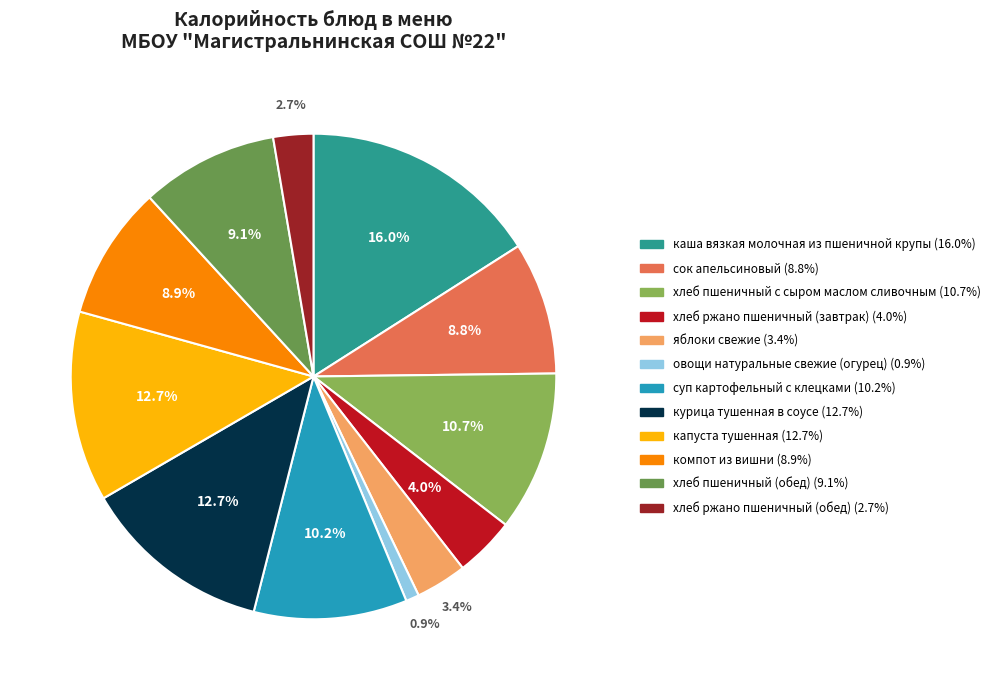

To the nearest percent, what is the difference between the largest and smallest slice percentages?

15%